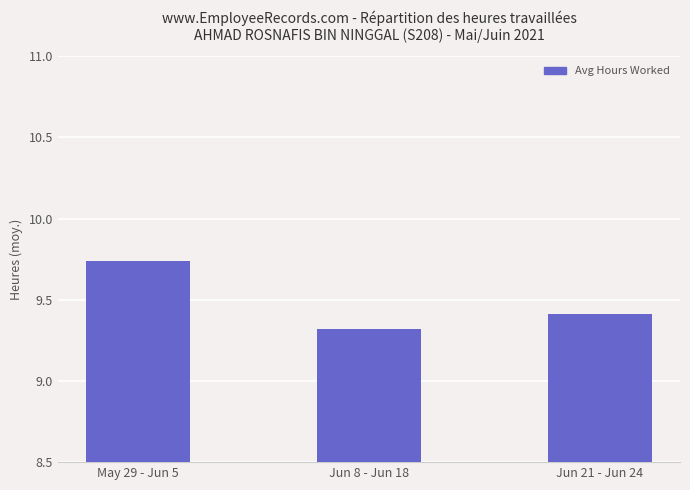

How many bars are there in total?

3